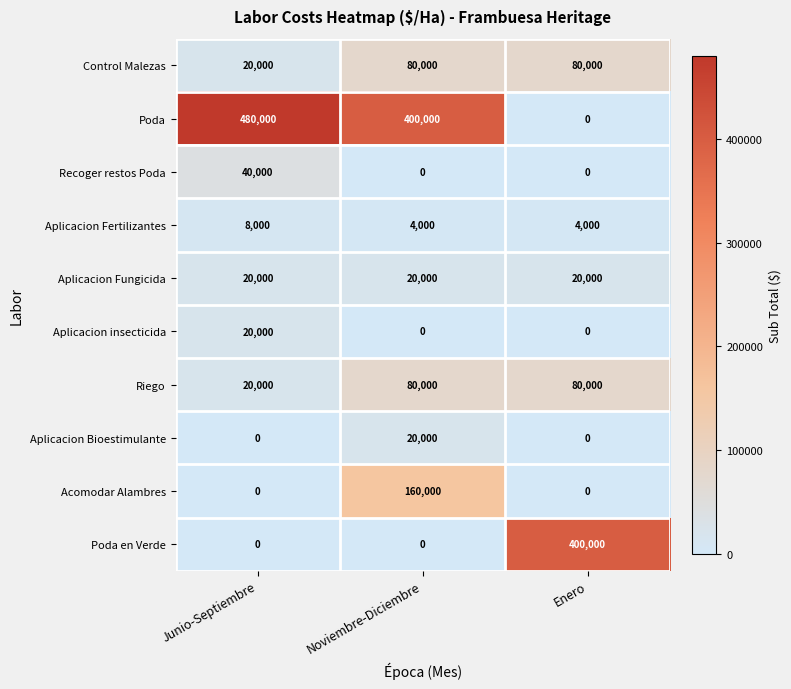

What is the difference between the maximum and minimum values in the Poda en Verde series?

400000